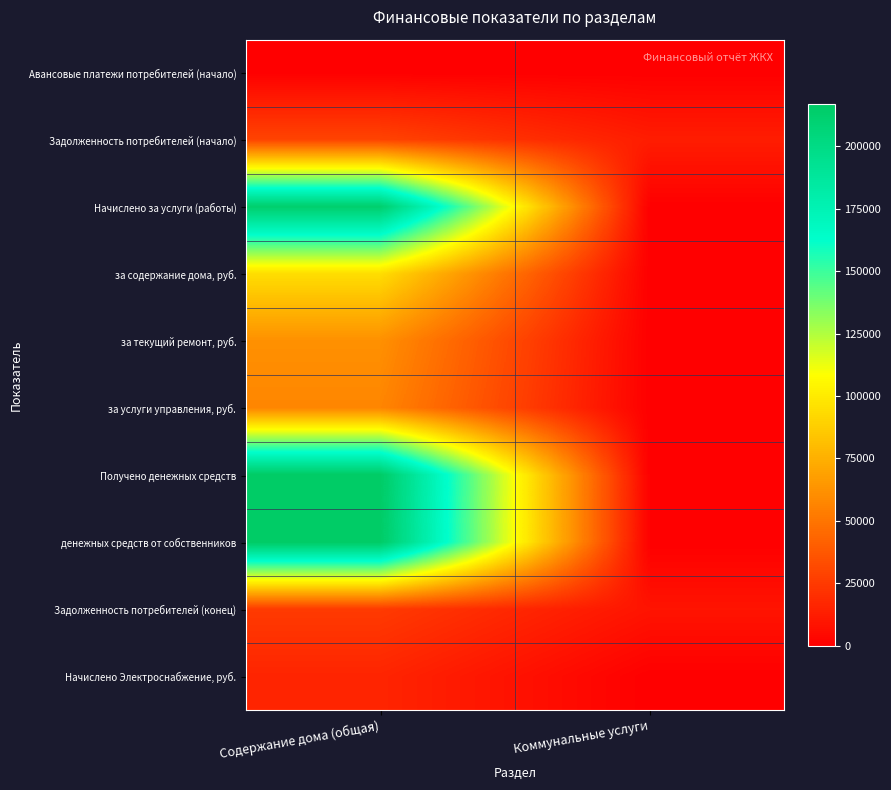

Count the number of categories in the chart.

2